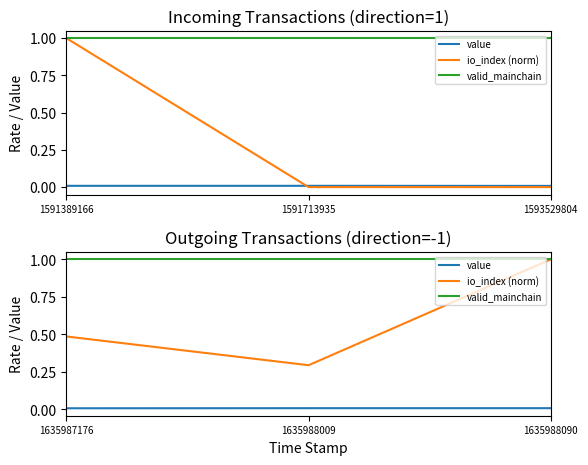

Between 1635987176 and 1635988009, which series saw the biggest shift?

io_index (norm)